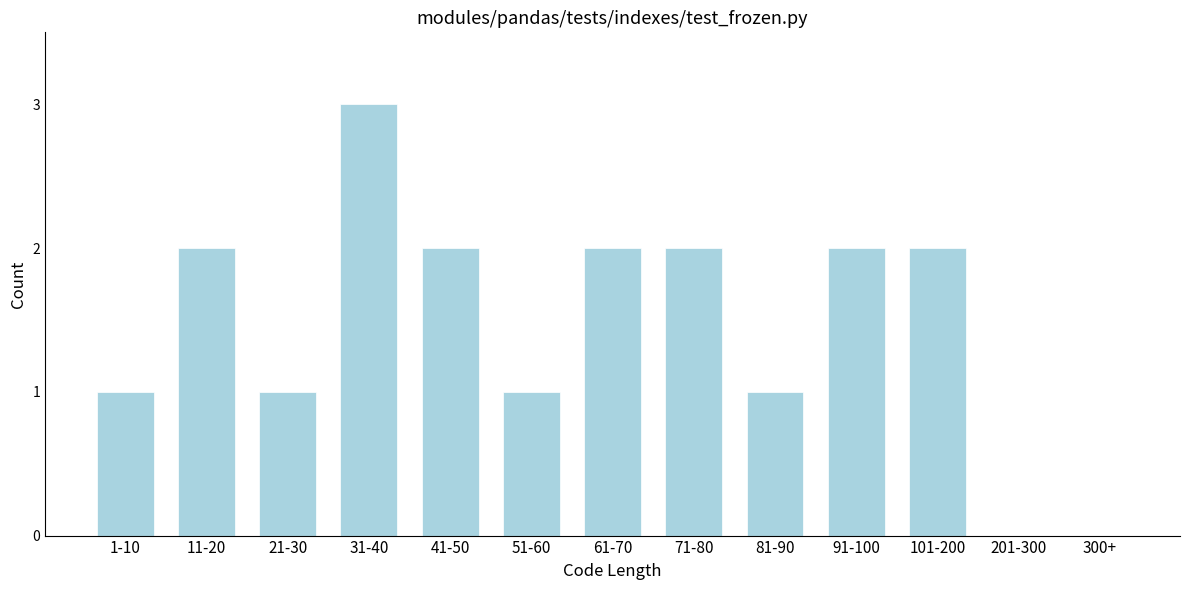

Reading left to right, extract all data points from this chart.

1-10=1	11-20=2	21-30=1	31-40=3	41-50=2	51-60=1	61-70=2	71-80=2	81-90=1	91-100=2	101-200=2	201-300=0	300+=0